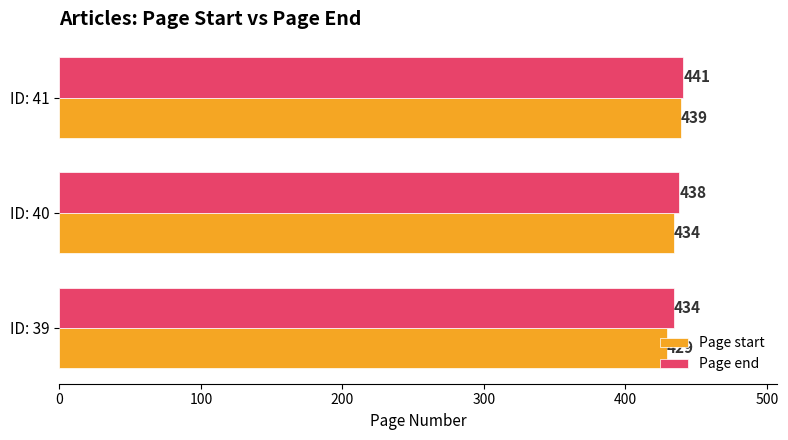

The value of Page start at ID: 41 is 439. True or false?

True